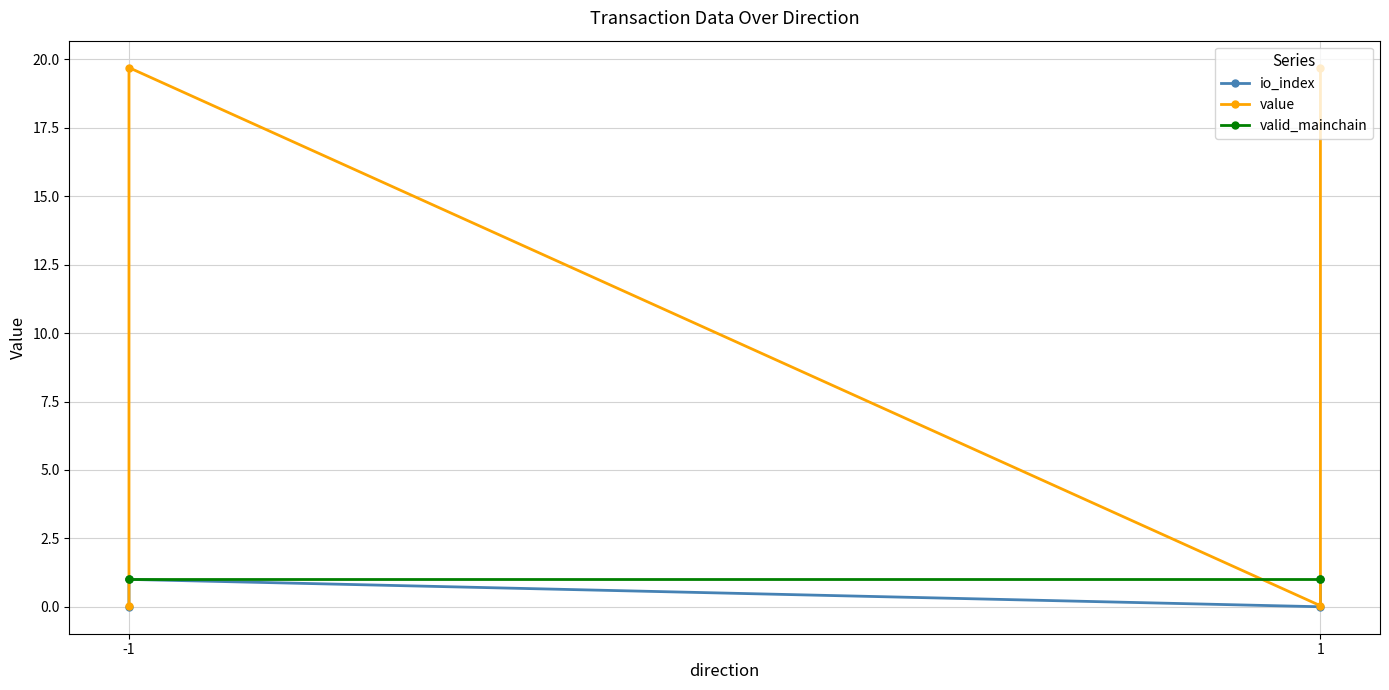

What are all the series names shown in the legend?

io_index, value, valid_mainchain